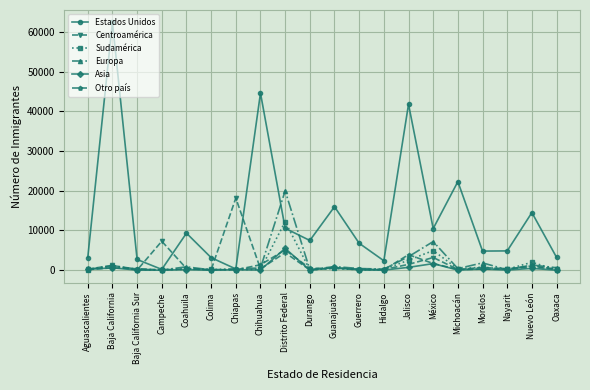

What is the sum of the Asia values at Aguascalientes and México?

1865